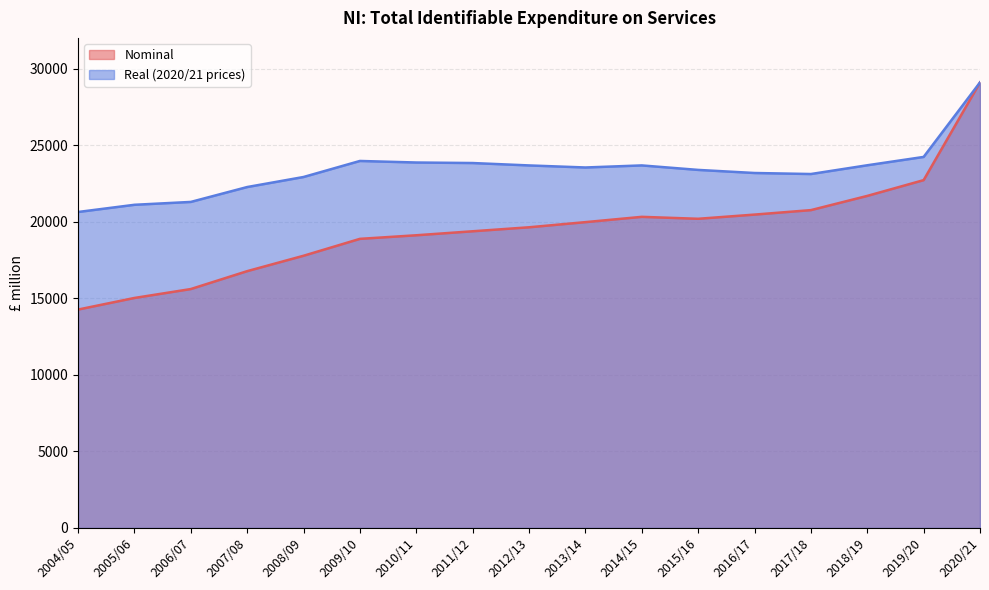

True or false: Real (2020/21 prices) has more than 0 points higher than both neighbors.

True